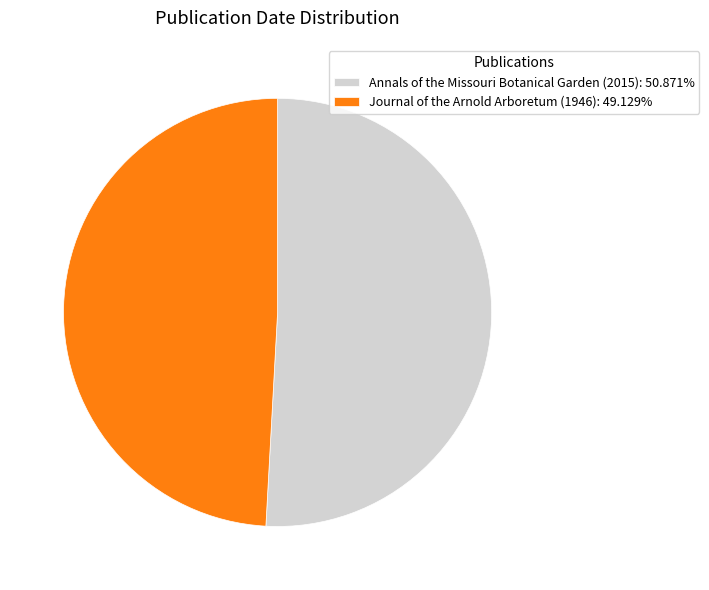

What is the ratio of the value at Annals of the Missouri Botanical Garden (2015): 50.871% to the value at Journal of the Arnold Arboretum (1946): 49.129%?

1.0